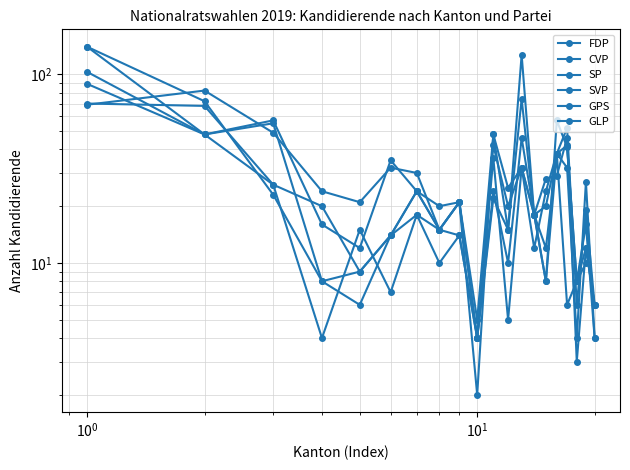

Which series has the largest total across all categories?

CVP